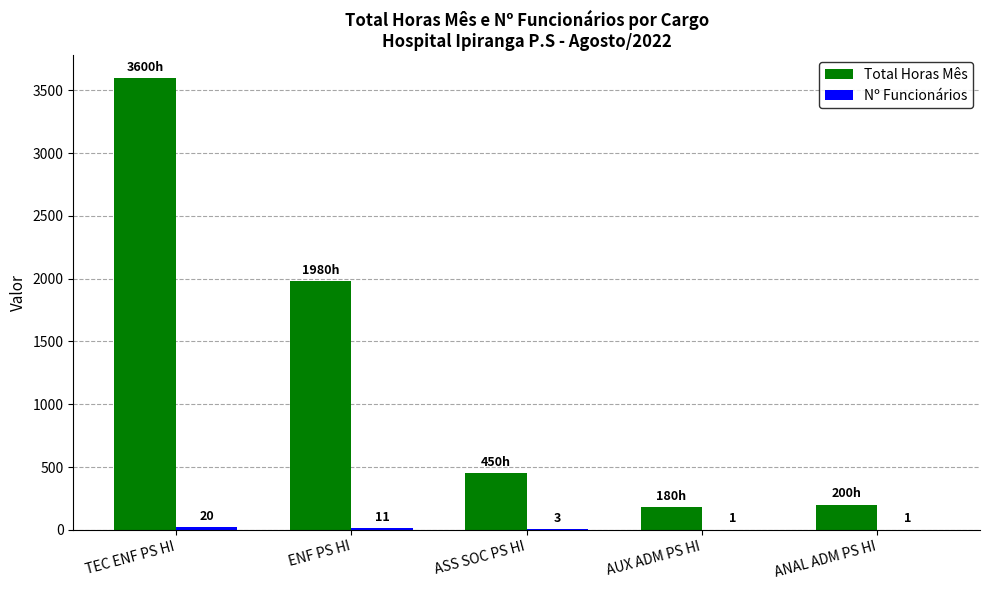

Which series has the largest total across all categories?

Total Horas Mês